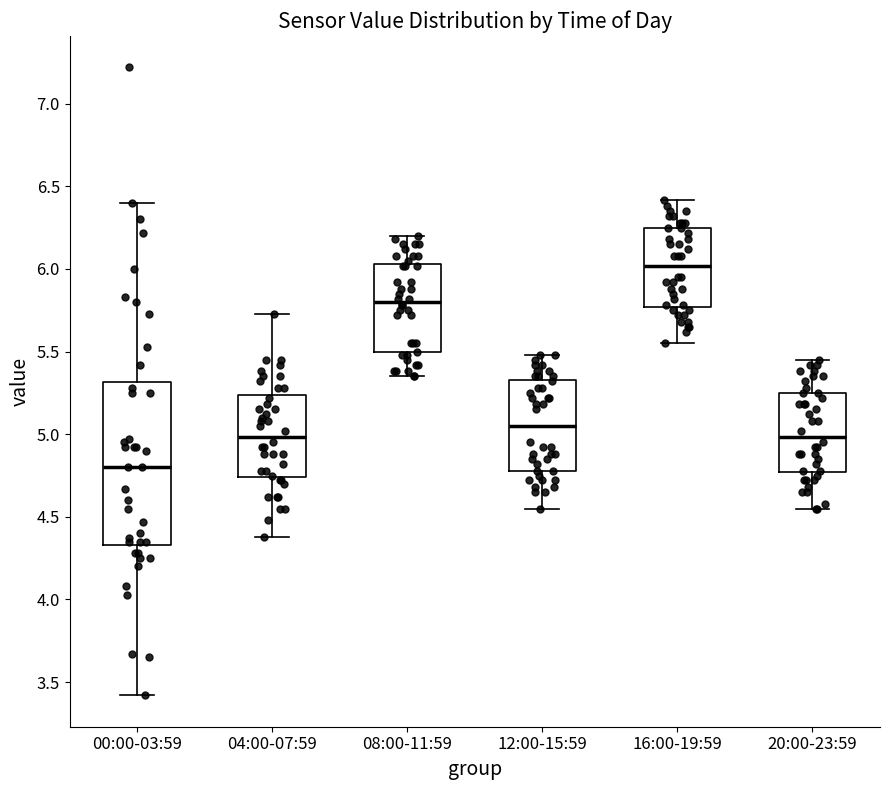

Which box's median line is the lowest?

00:00-03:59